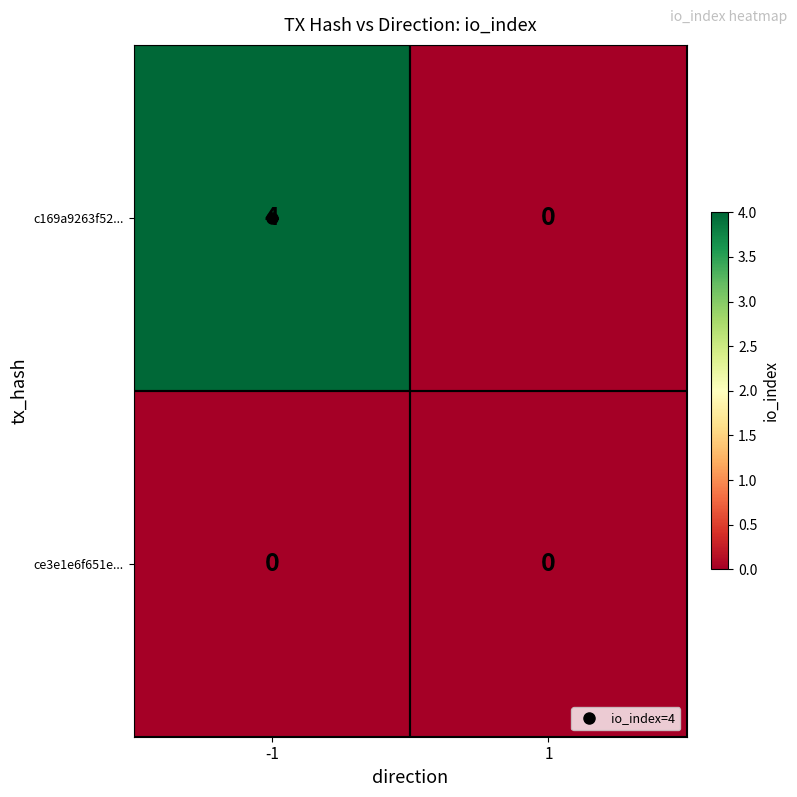

What is the difference between the c169a9263f52... values at 1 and -1?

4